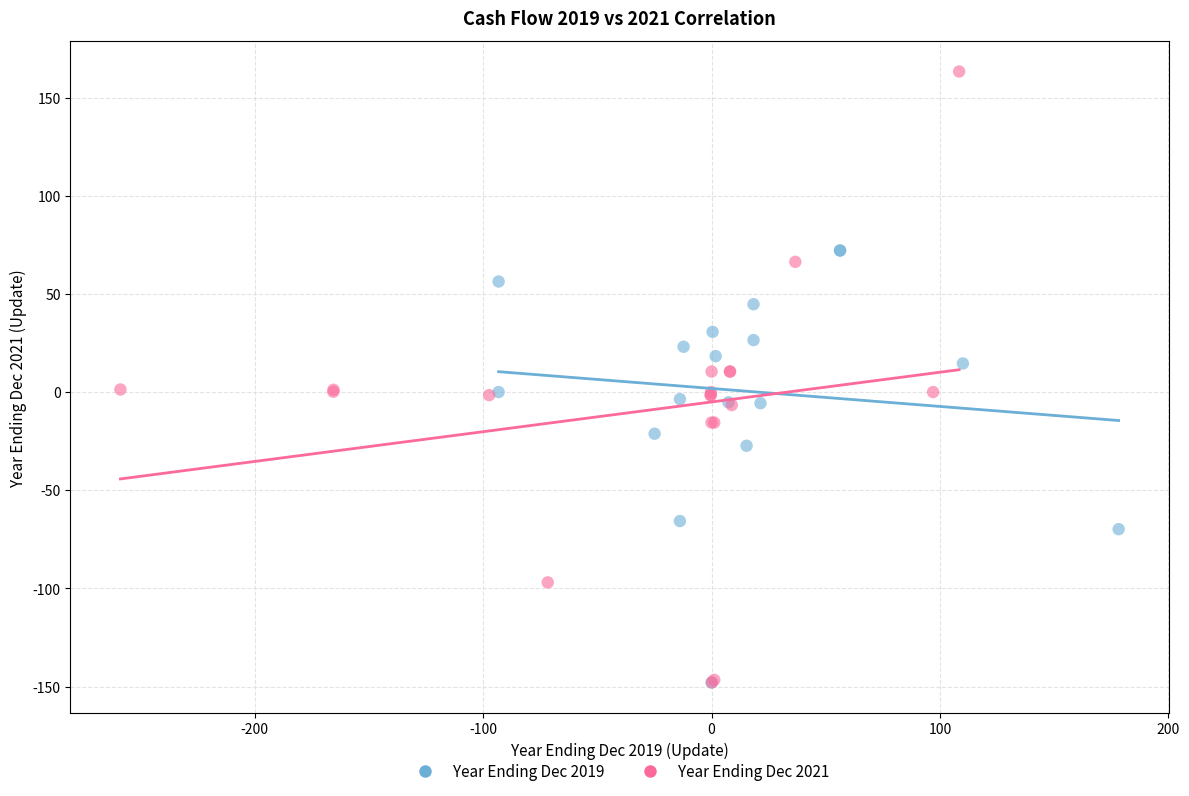

Which series has the widest spread of Y values?

Year Ending Dec 2021